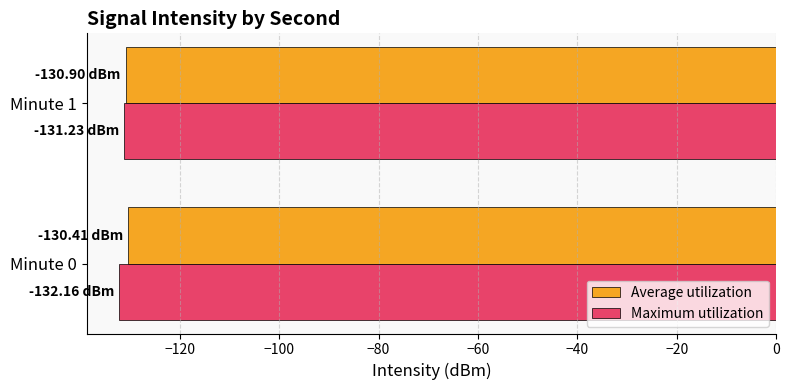

What is the total value across all series at Minute 0?

-262.6